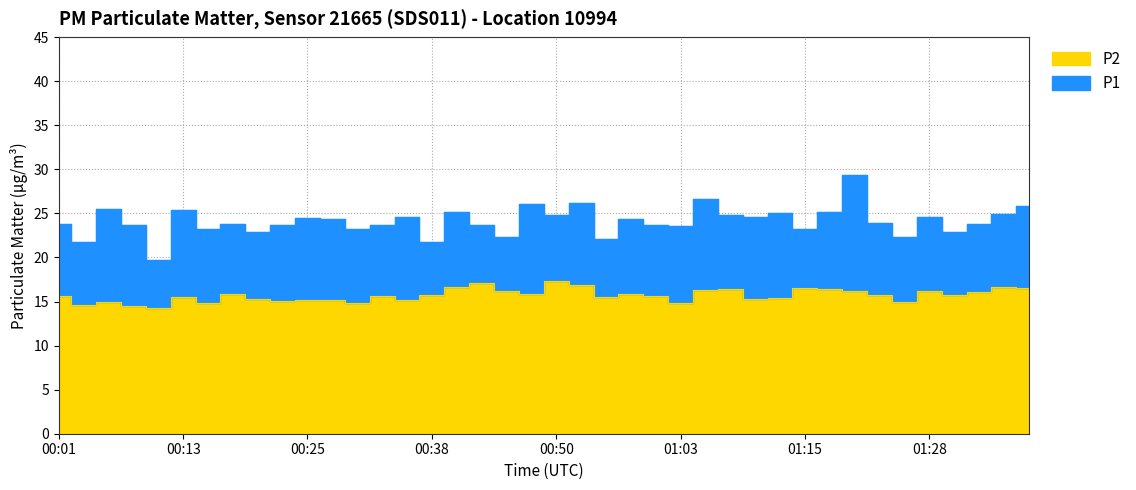

What is the value of the P2 point at the 27th from the left?

16.3